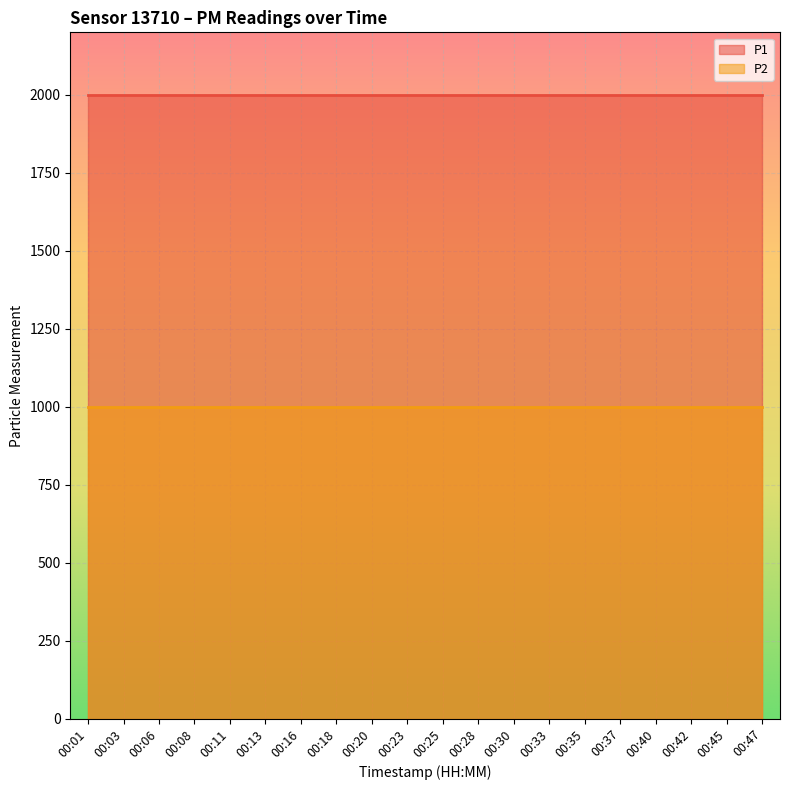

What value does the P1 series have at 00:08?

1999.9